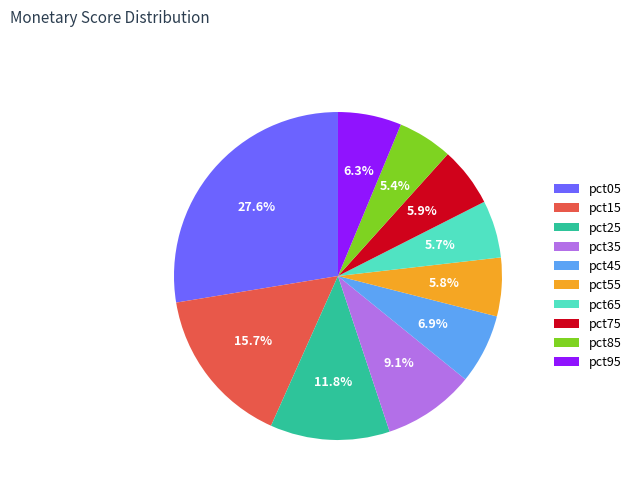

Between pct15 and pct75, which is larger?

pct15